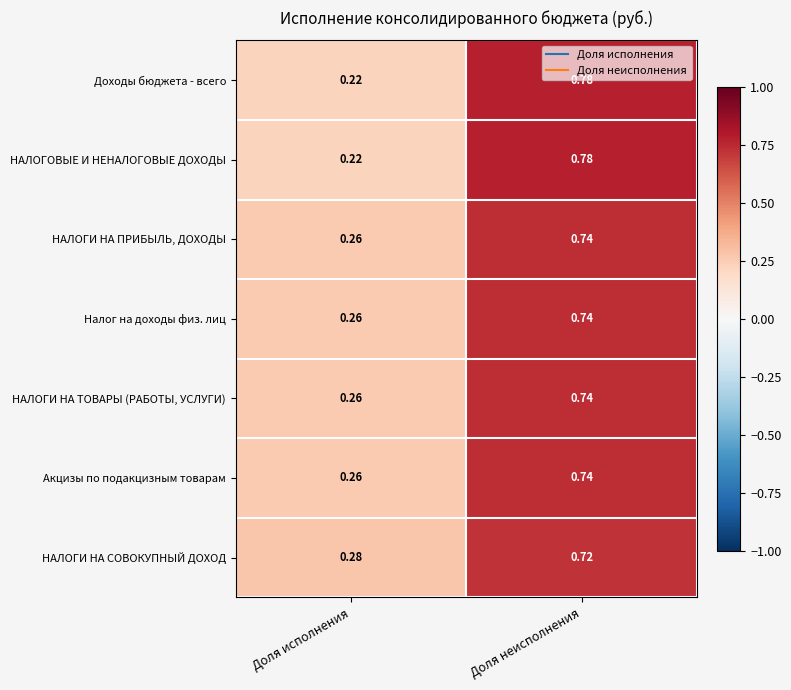

At which category is the sum across all series the highest?

Доля неисполнения